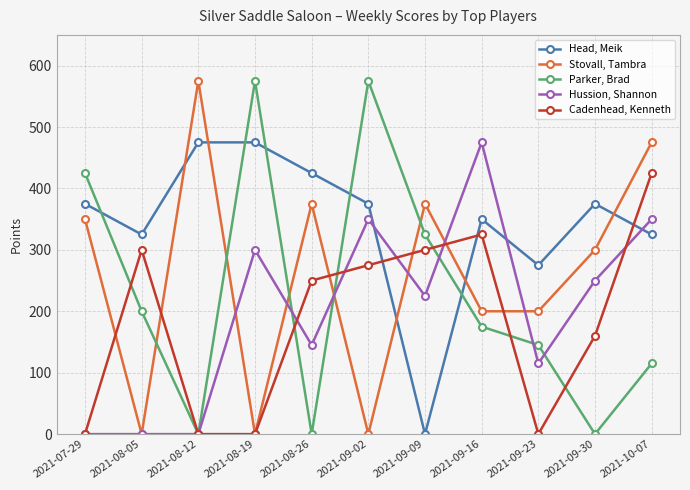

Between which two adjacent categories do Cadenhead, Kenneth and Head, Meik first intersect?

2021-09-02 and 2021-09-09